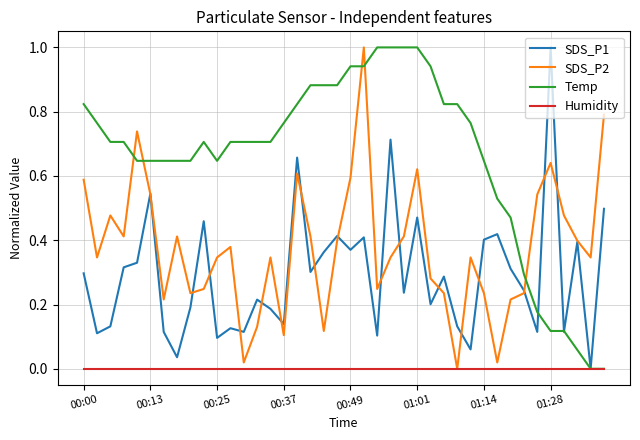

What is the highest value of the SDS_P1 series?

1.0